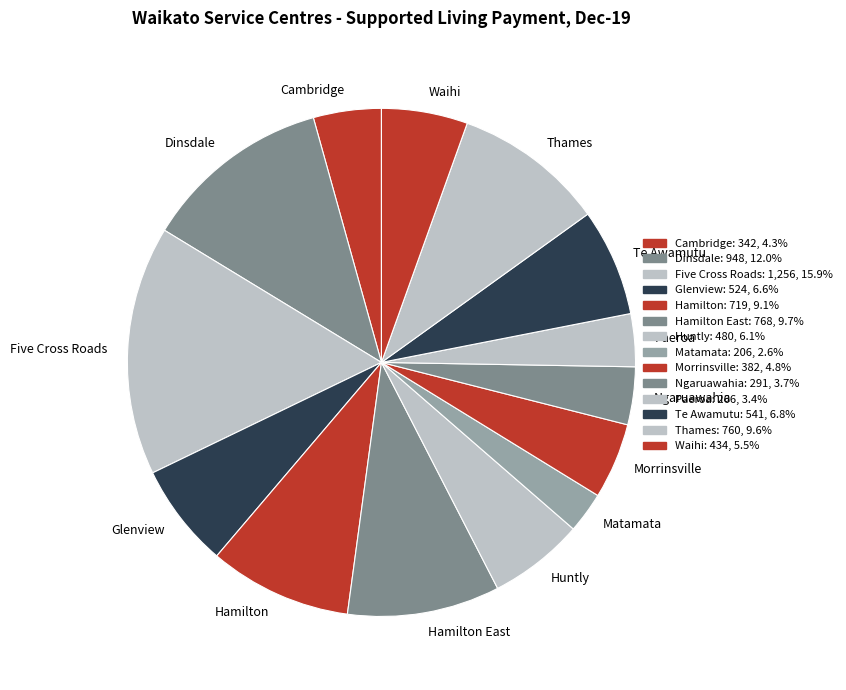

How many segments does this pie chart have?

14